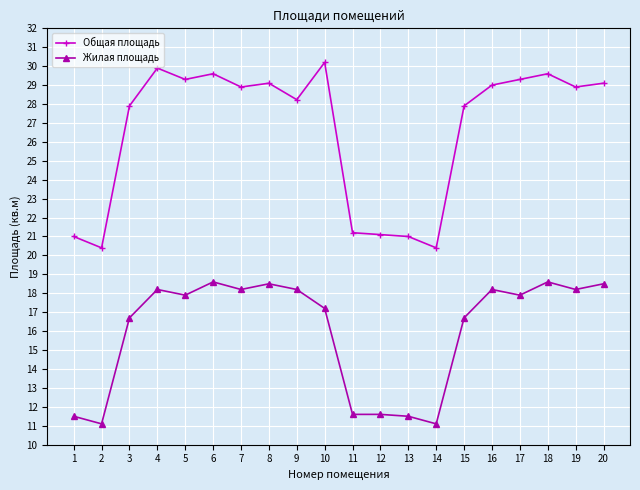

What is the average value of the Общая площадь series?

26.6